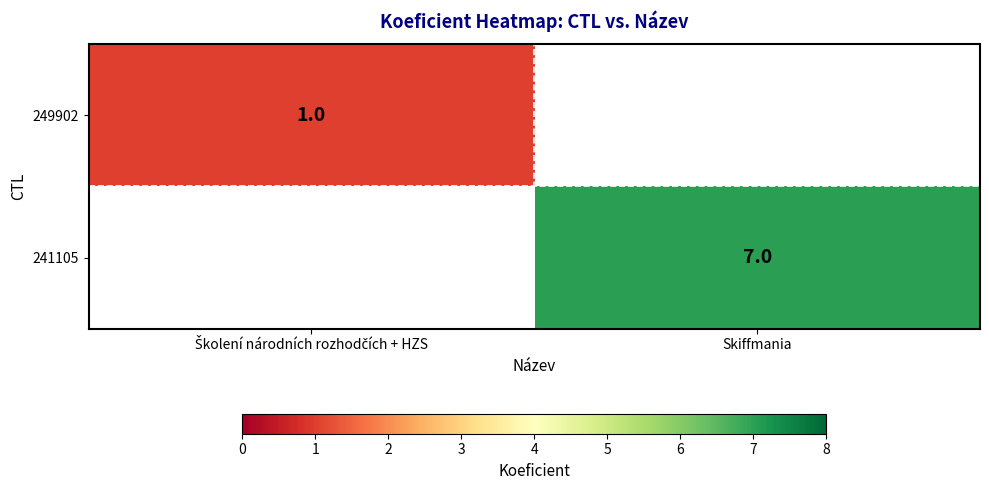

Is it true that 241105 equals 7 at Skiffmania?

True